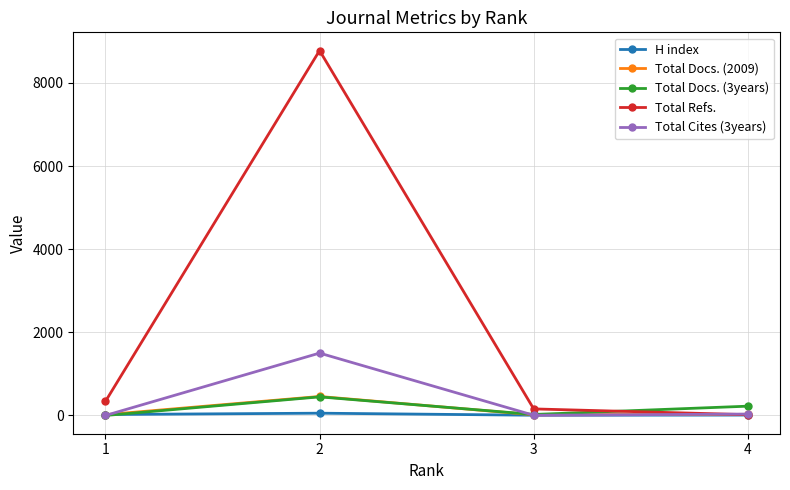

What is the highest value of the Total Docs. (3years) series?

448